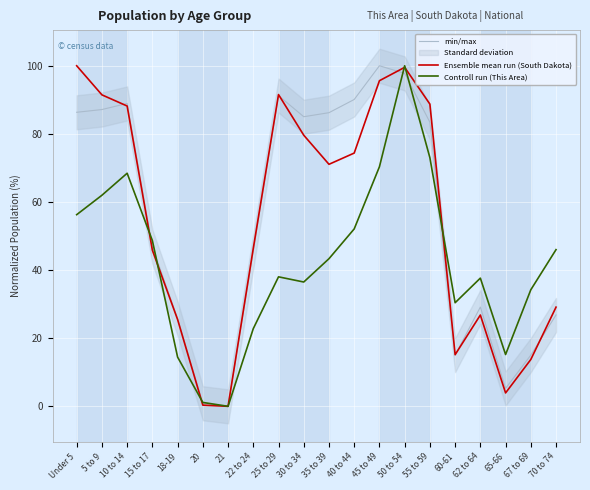

The min/max series shows 0.0 at 21. True or false?

True